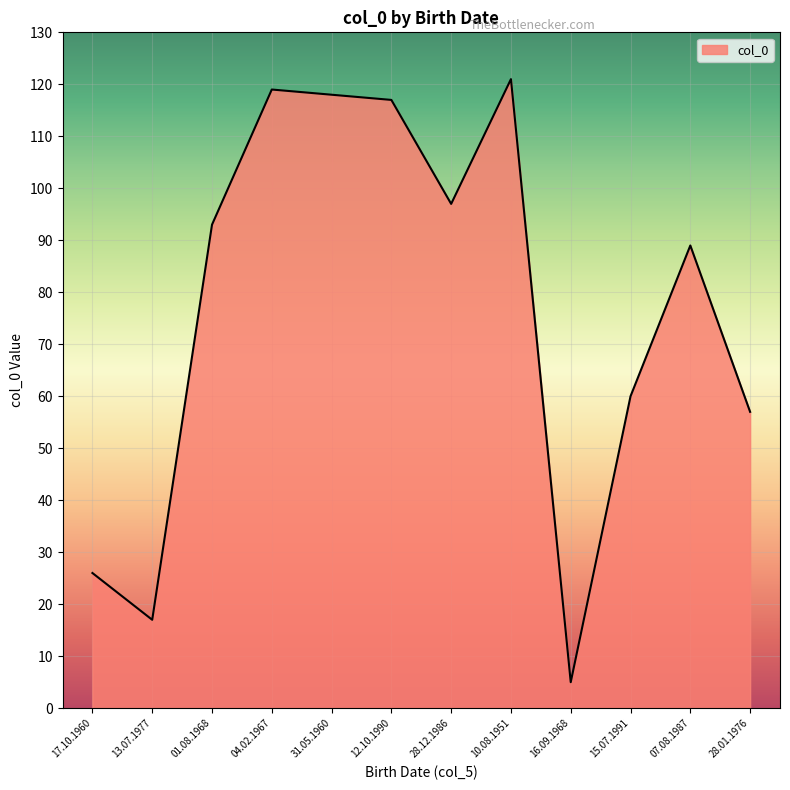

Reading left to right, extract all data points from this chart.

26	17	93	119	118	117	97	121	5	60	89	57